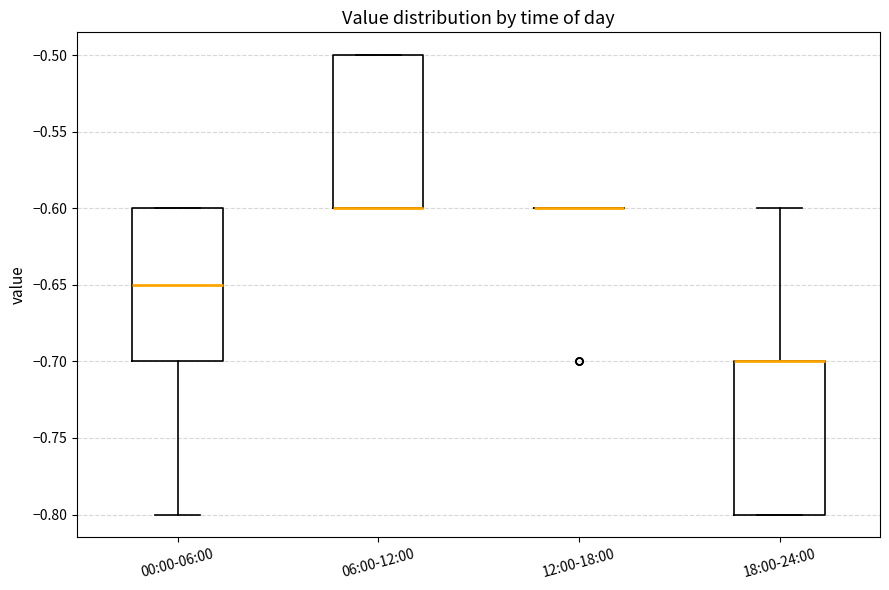

Where is the upper edge of the box for 18:00-24:00 on the y-axis? The values are not printed on the chart, so give them approximately, as read against the axis.

-0.70